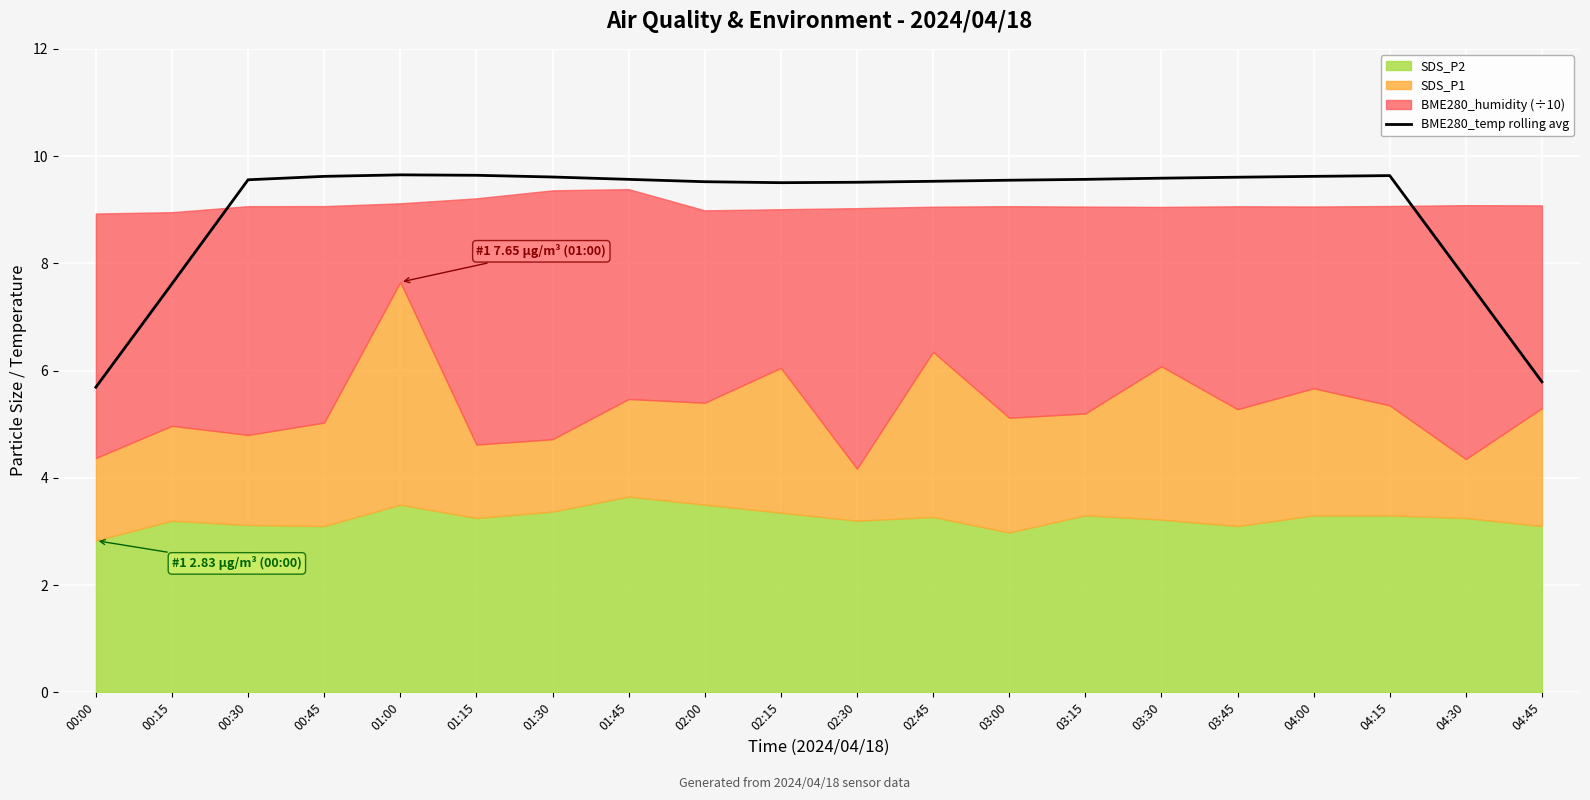

What is the sum of all values?

180.1